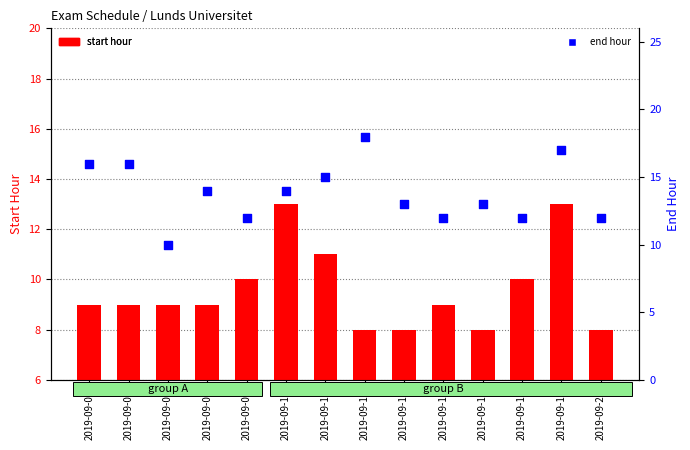

Is the value of end hour at 2019-09-19 greater than the value of start hour at 2019-09-12?

Yes